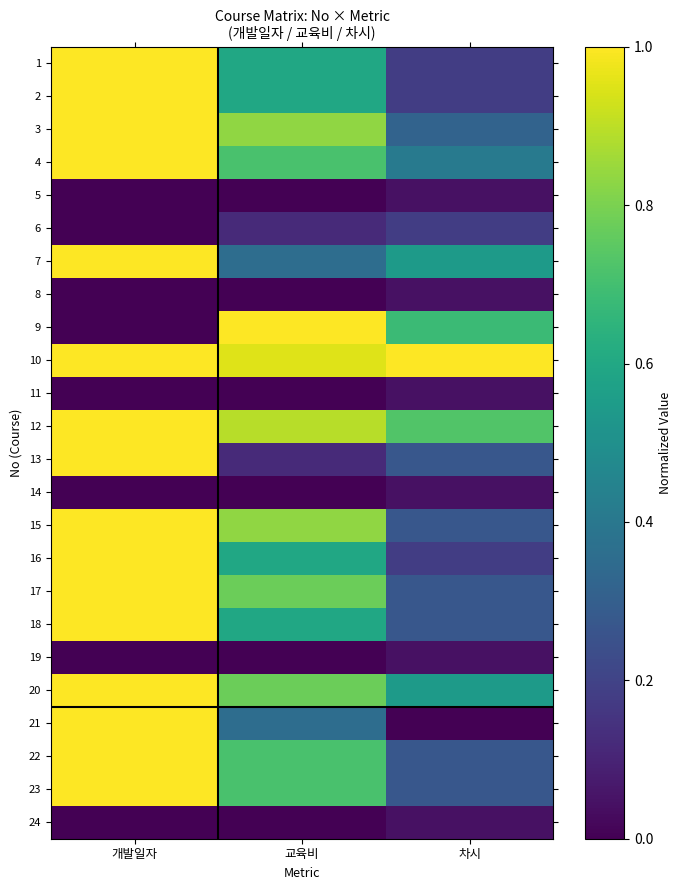

Between 개발일자 and 차시, which series saw the biggest shift?

21